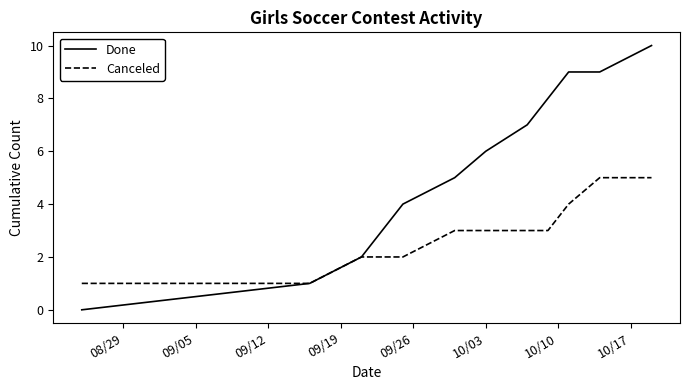

How many Done values are between 3 and 9?

8